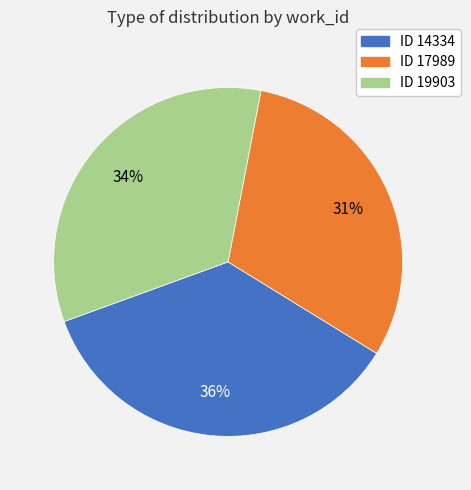

Does any single category account for the majority?

No